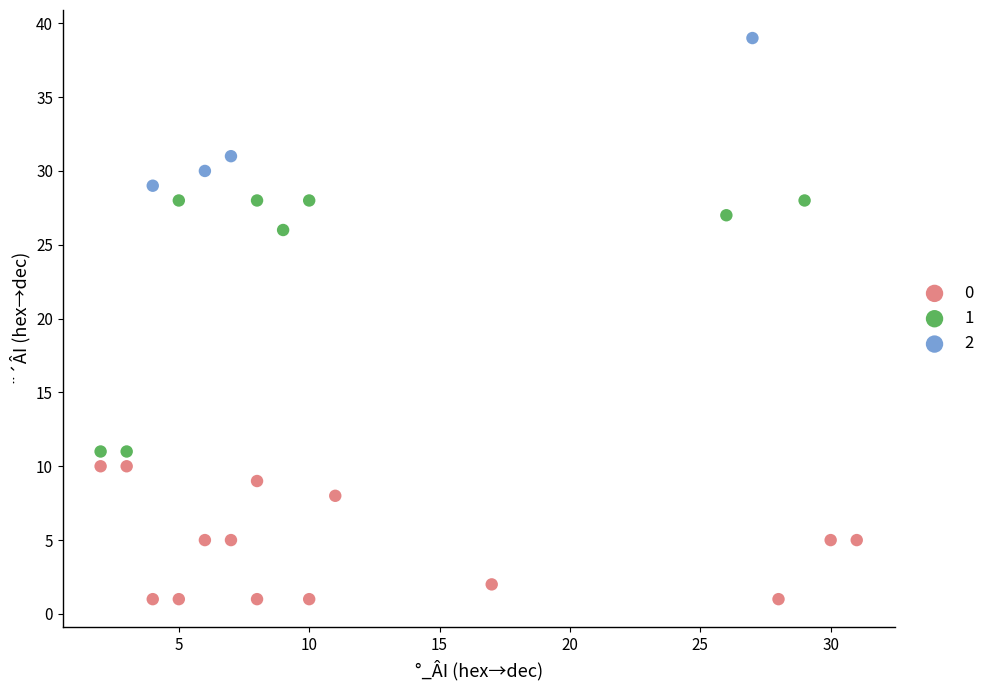

What are all the series names shown in the legend?

0, 1, 2